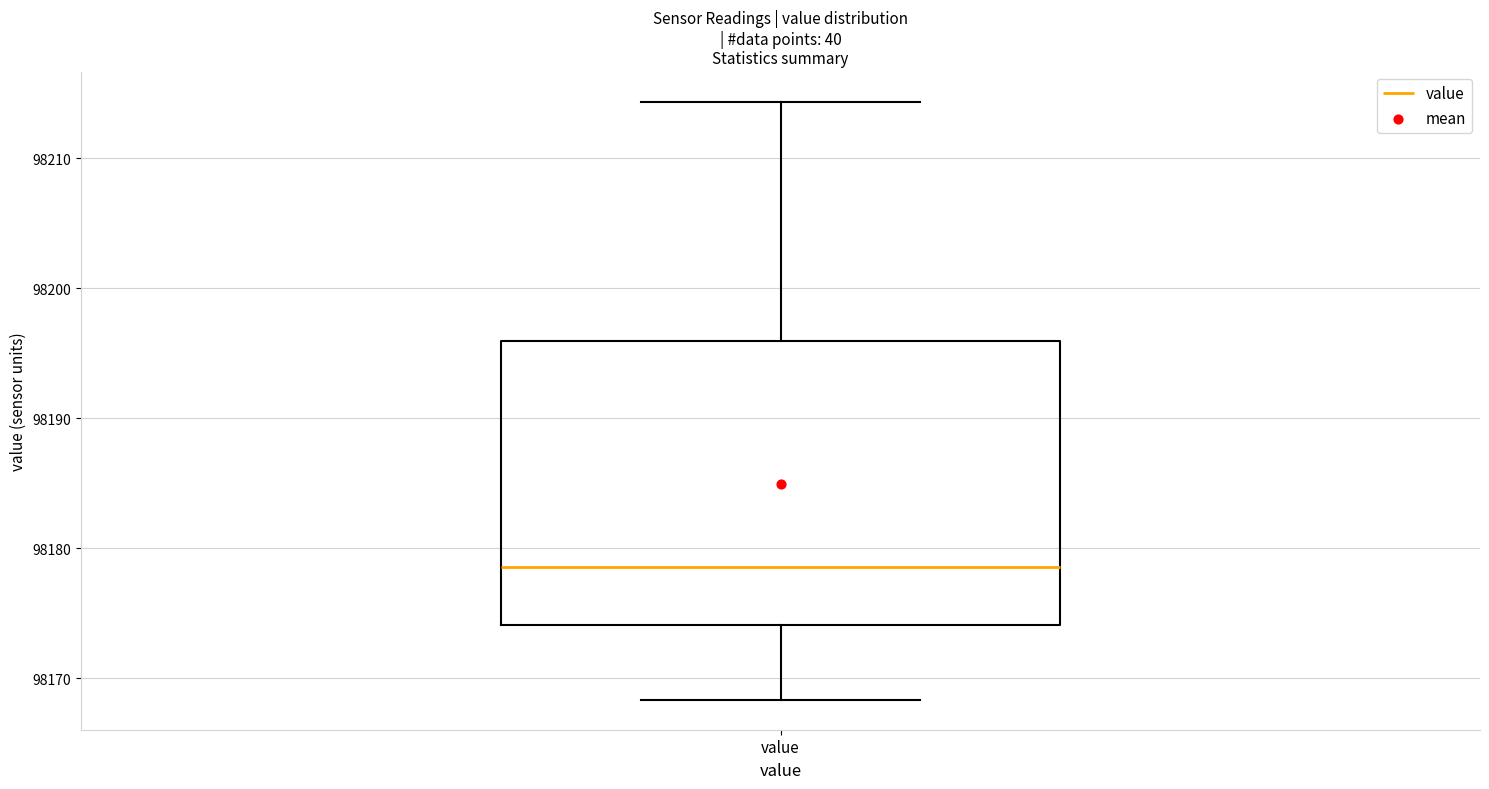

Where is the upper edge of the box for value on the y-axis? The values are not printed on the chart, so give them approximately, as read against the axis.

98196